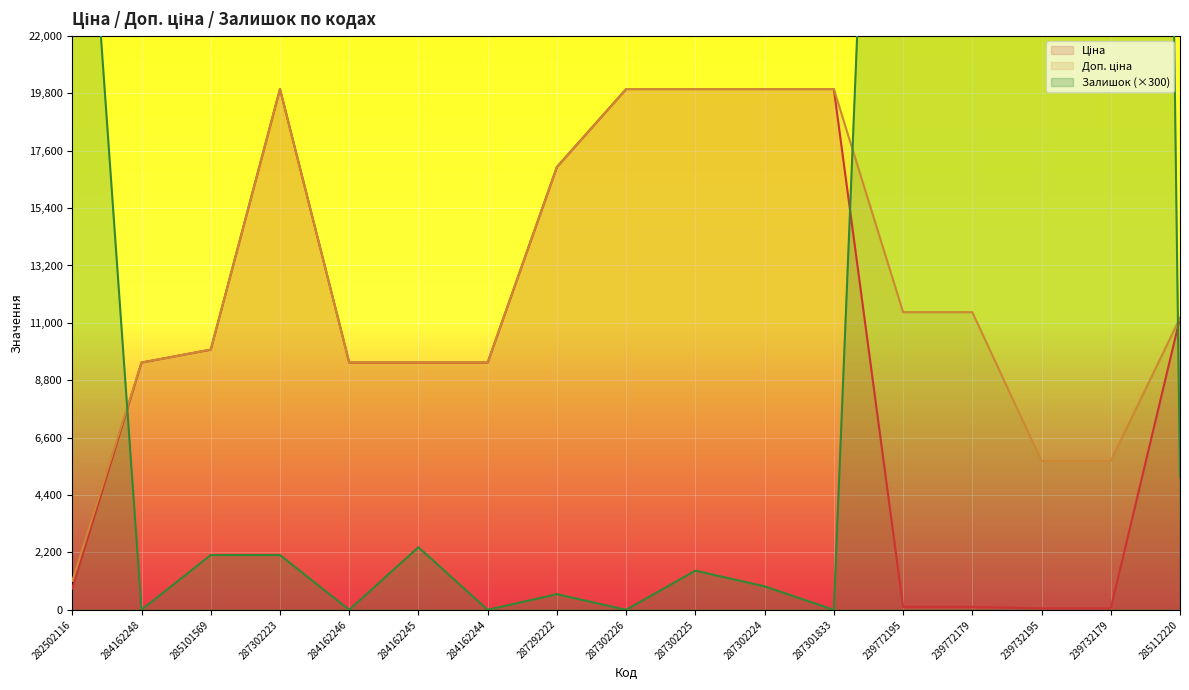

True or false: Доп. ціна and Ціна cross at least once.

False